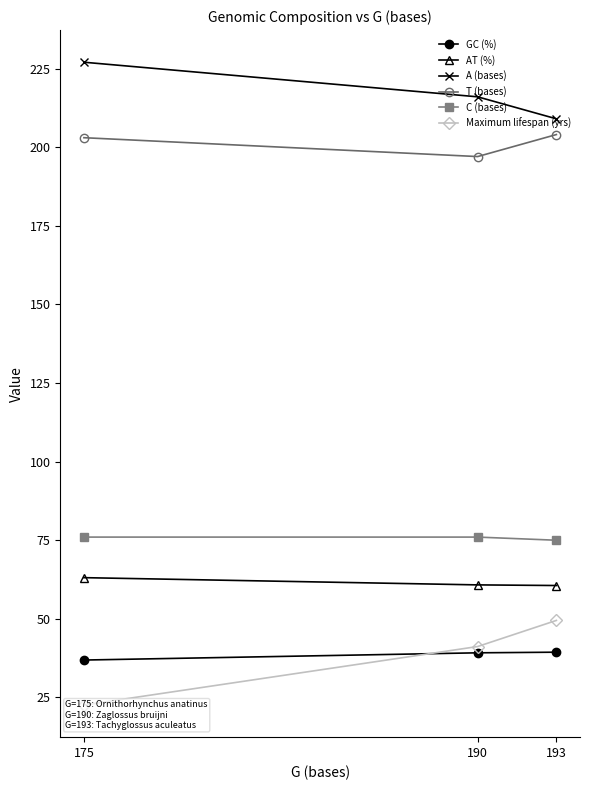

What is the sum of all T (bases) values?

604.0